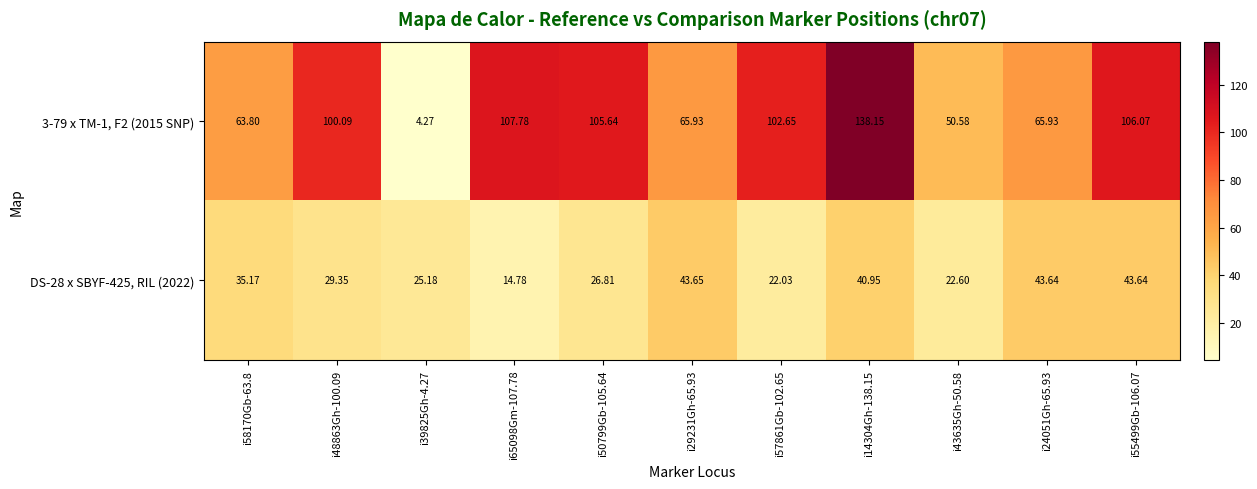

Is the value of 3-79 x TM-1, F2 (2015 SNP) at i50799Gb-105.64 greater than the value of DS-28 x SBYF-425, RIL (2022) at i58170Gb-63.8?

Yes